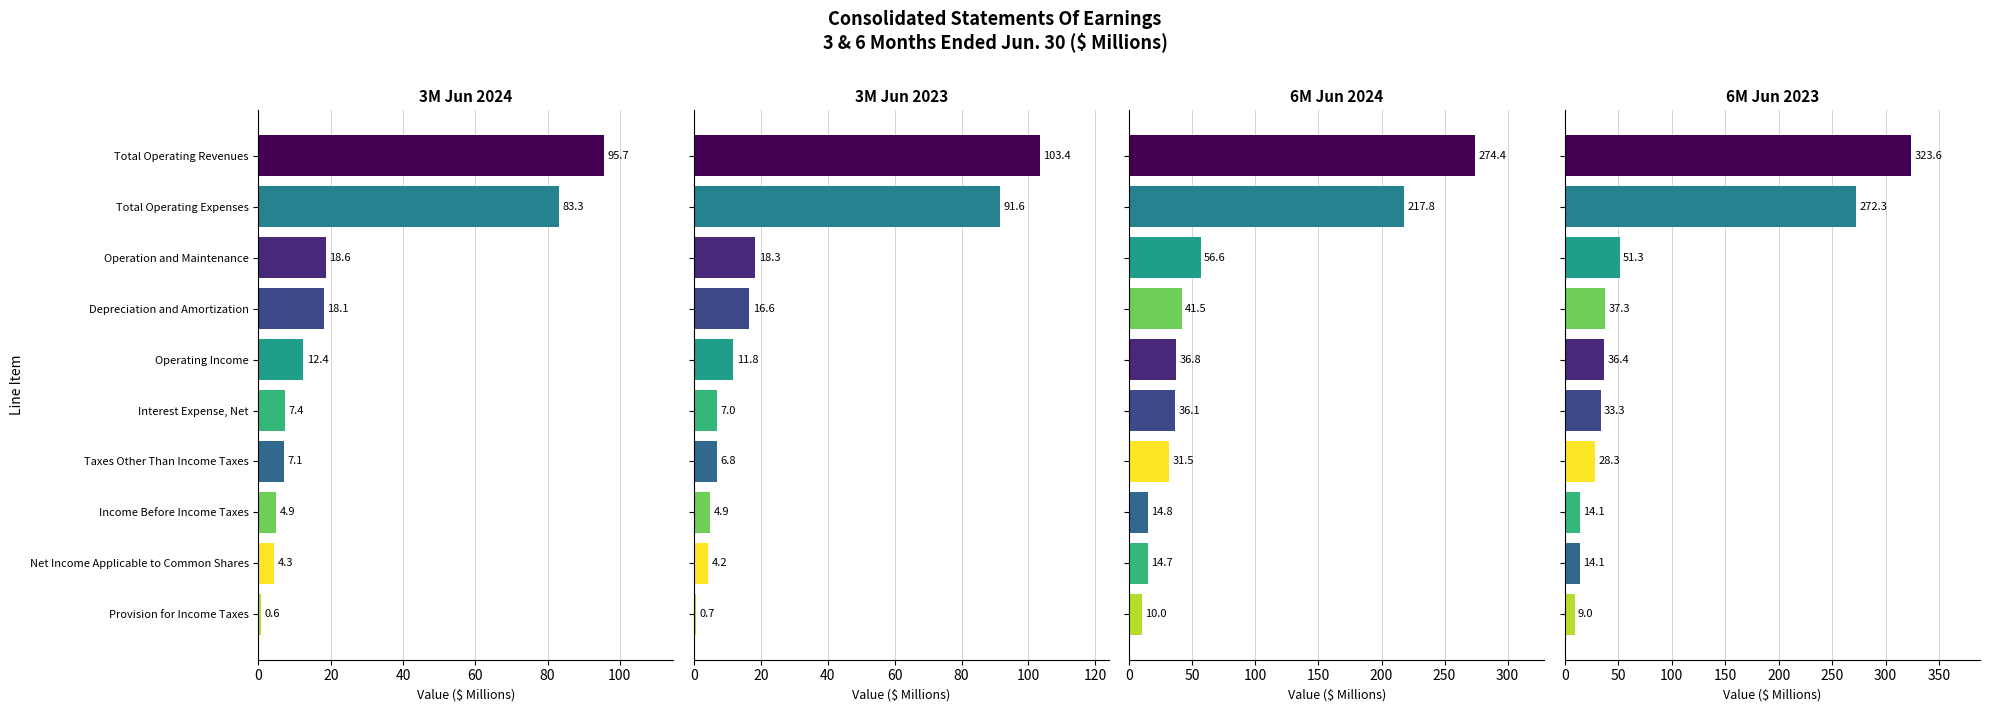

Where does the 3M Jun 2023 series first go above 11?

Total Operating Revenues